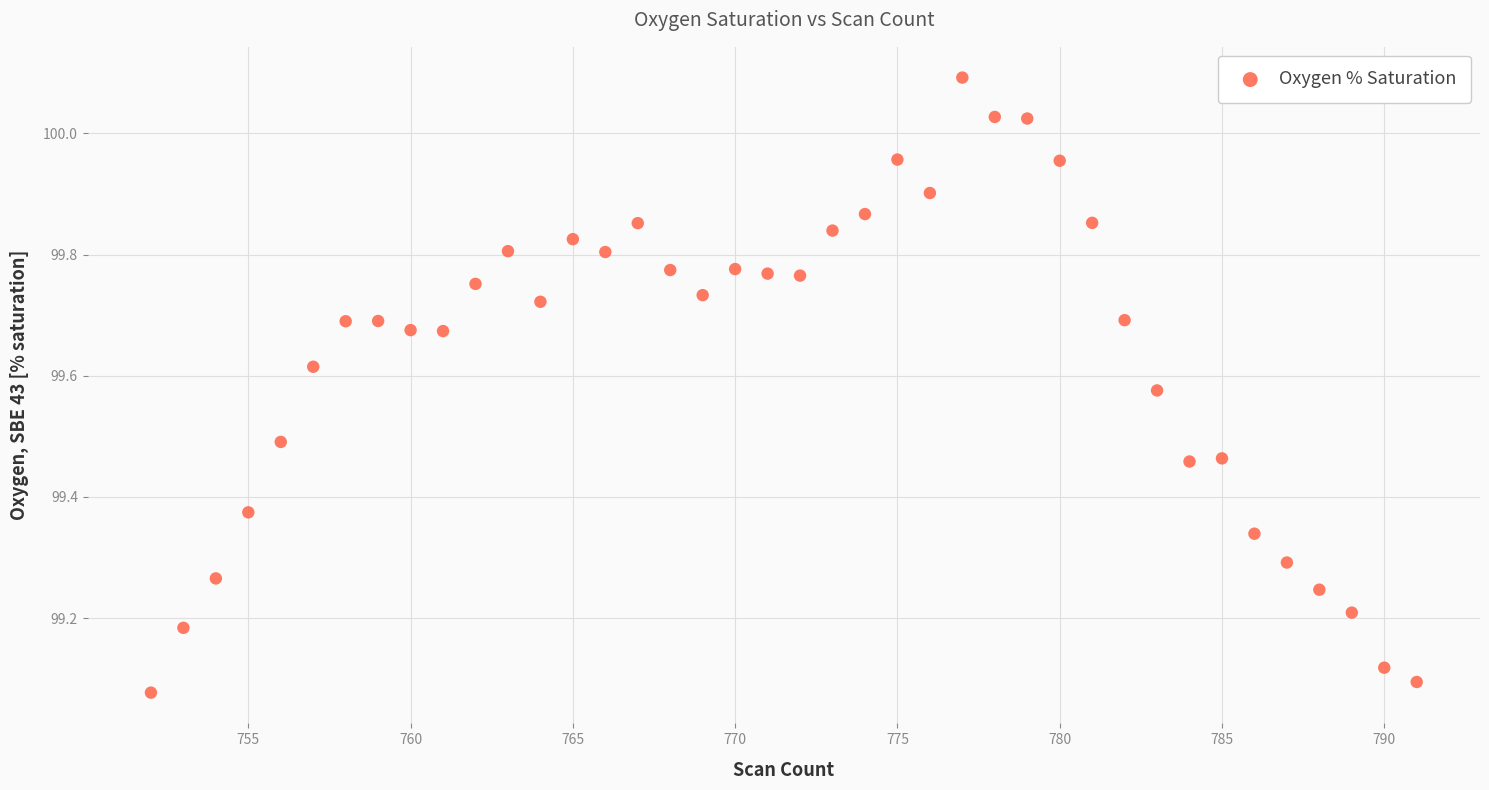

What is the range of X values (max minus min)?

39.0